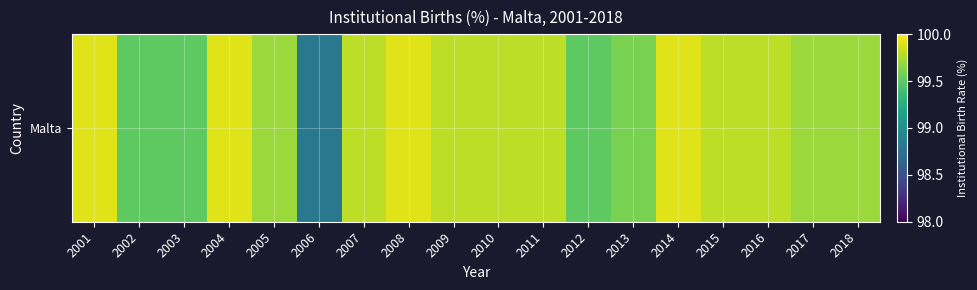

Reading left to right, what are all the values shown in this chart?

2001=99.9	2002=99.5	2003=99.5	2004=99.9	2005=99.7	2006=98.8	2007=99.8	2008=99.9	2009=99.8	2010=99.8	2011=99.8	2012=99.5	2013=99.6	2014=99.9	2015=99.8	2016=99.8	2017=99.7	2018=99.7